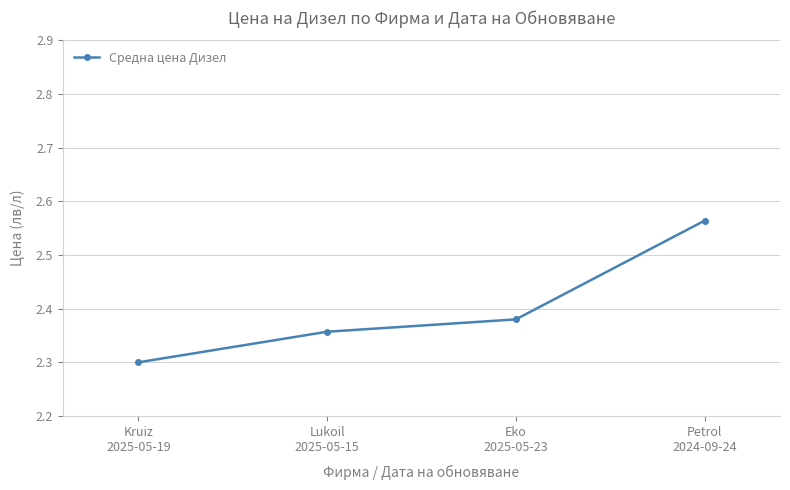

What is the label of the 2nd point from the right?

Eko
2025-05-23